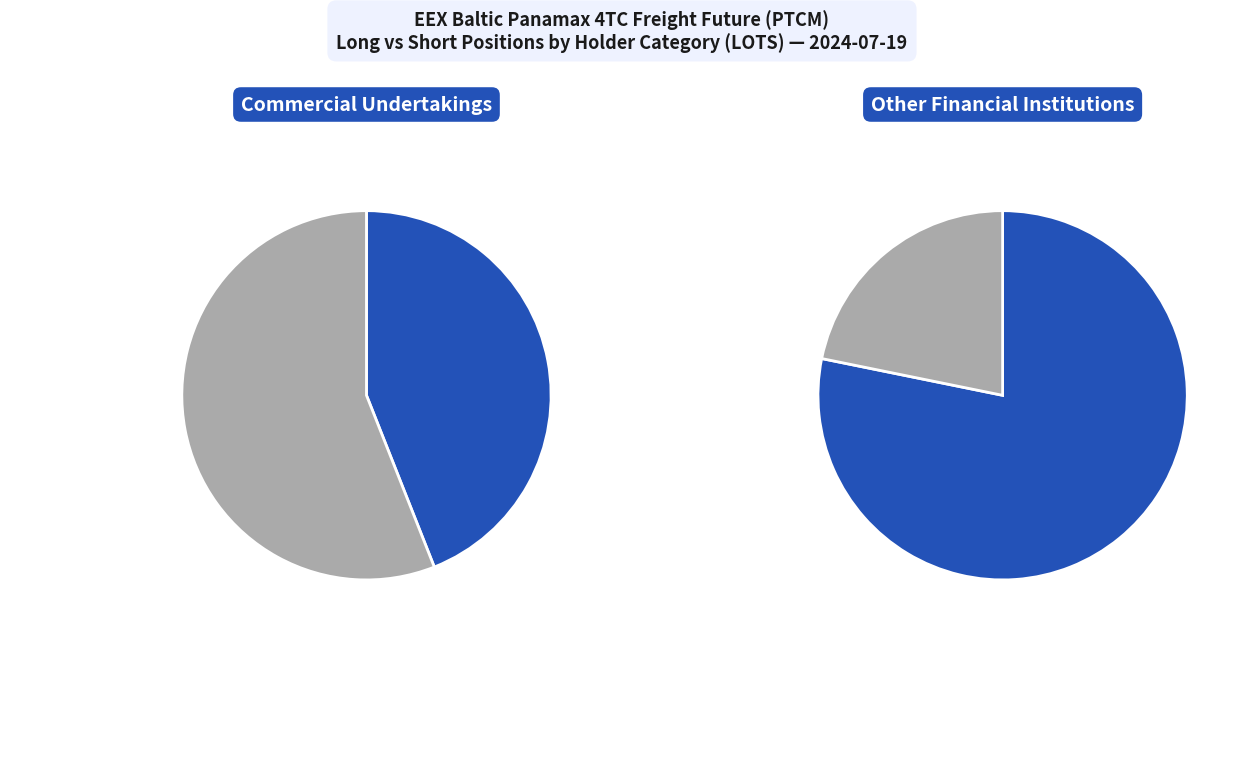

Count the number of slices in the pie.

2